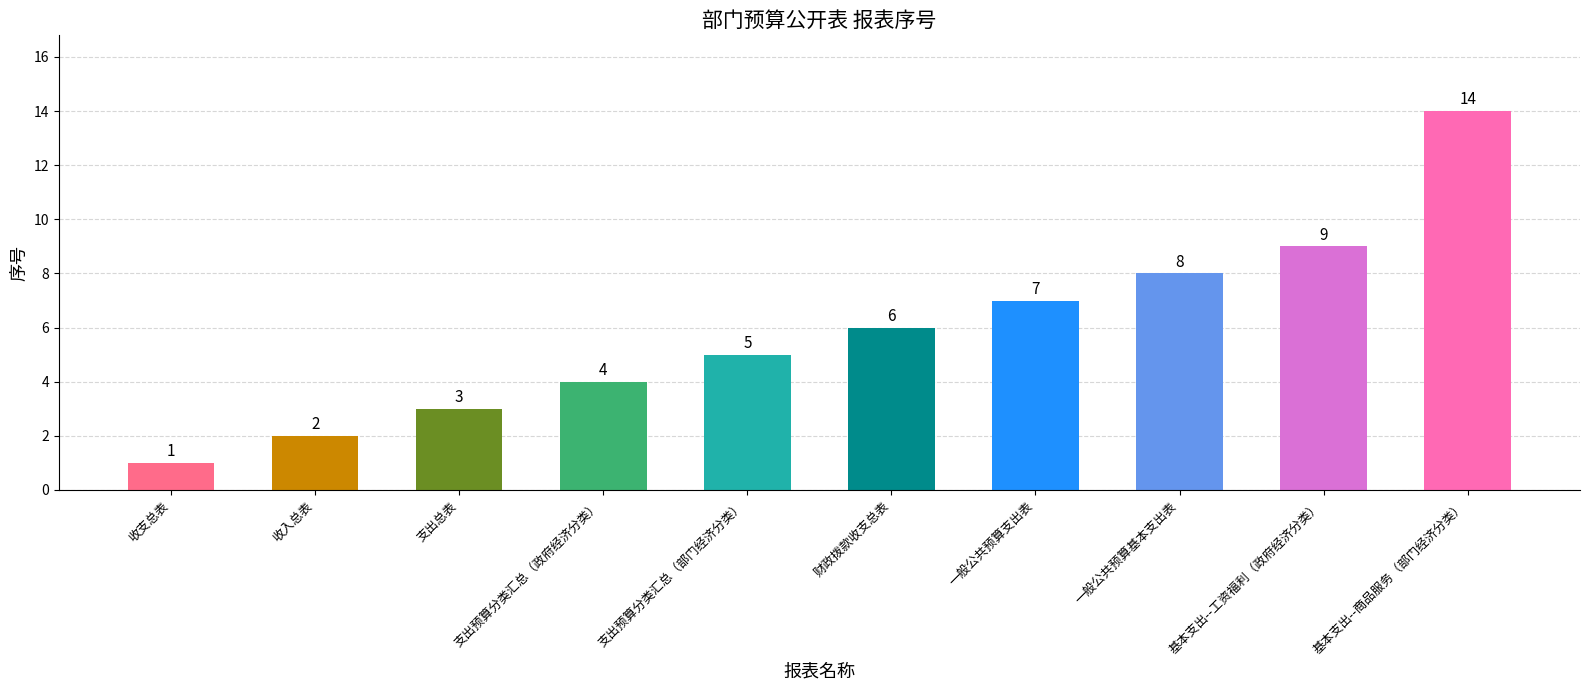

What is the change in value from 支出预算分类汇总（部门经济分类） to 基本支出--工资福利（政府经济分类）?

+4